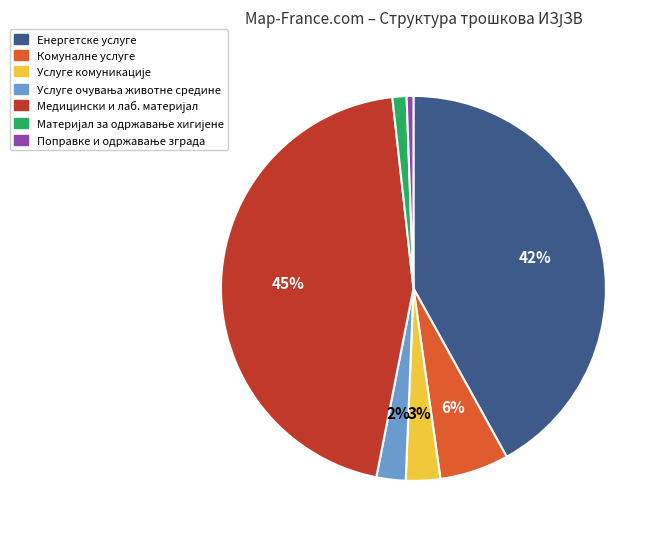

To the nearest percent, what percentage of the pie is Комуналне услуге?

6%